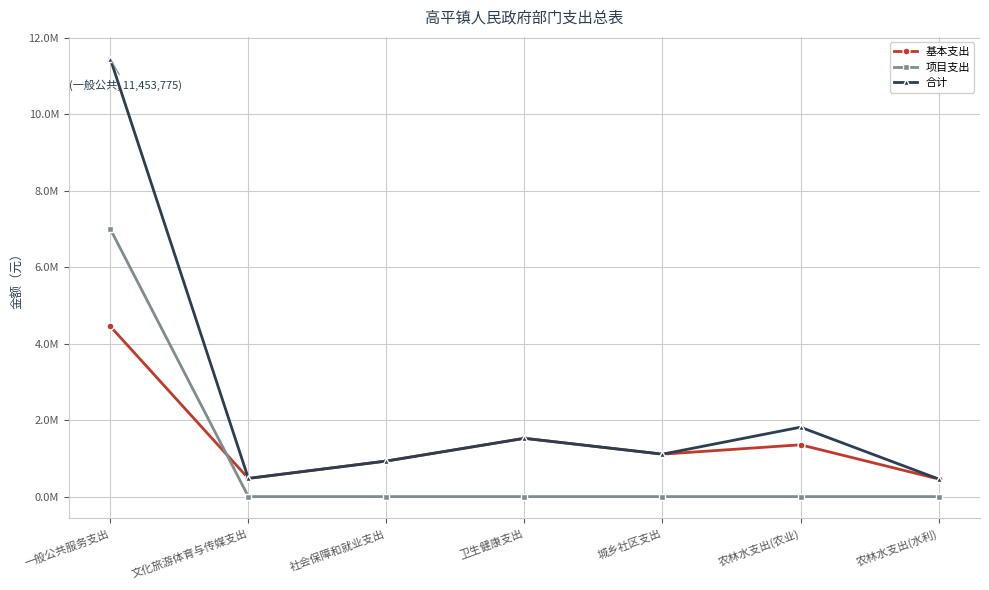

Is this an area chart (filled region under the line)?

No